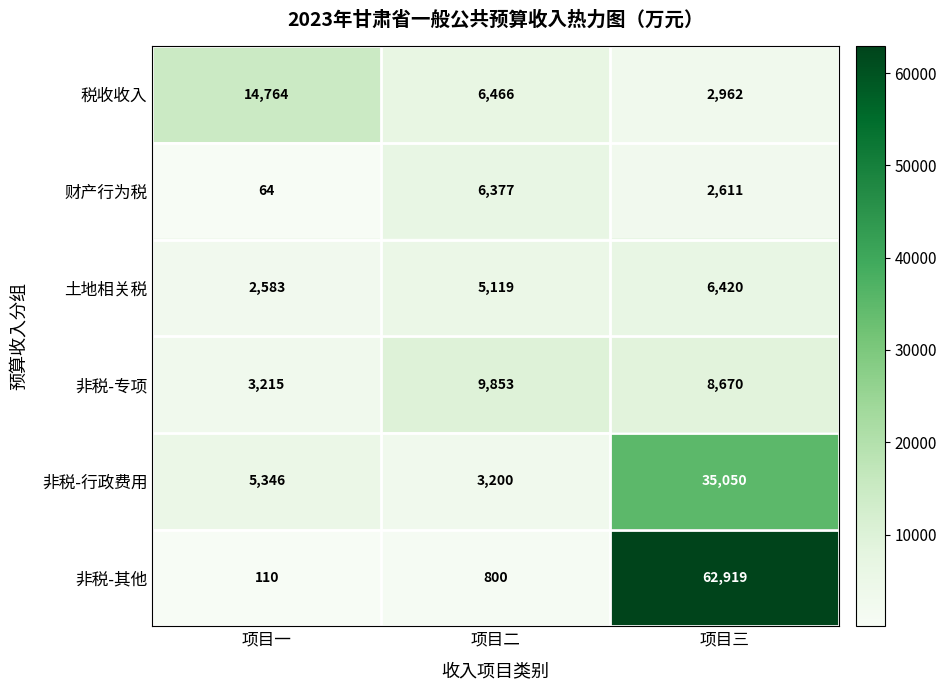

At 项目一, list the series in order from smallest to largest.

财产行为税, 非税-其他, 土地相关税, 非税-专项, 非税-行政费用, 税收收入